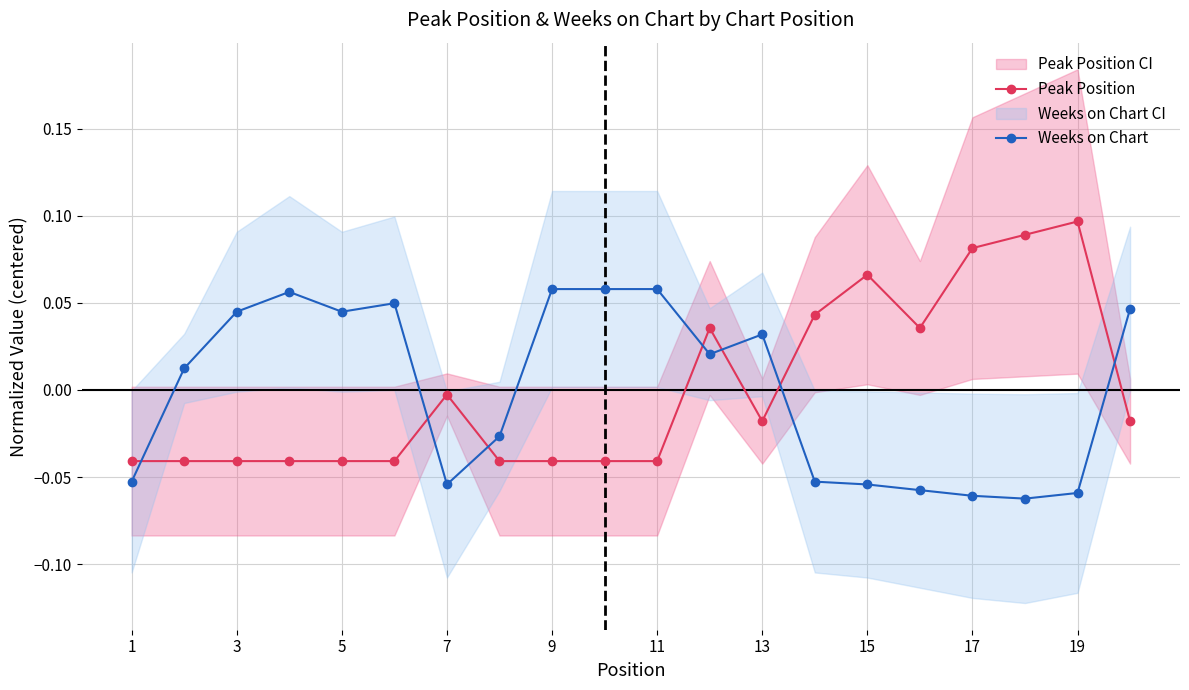

True or false: Peak Position has a value of -0.1 at 11.

False